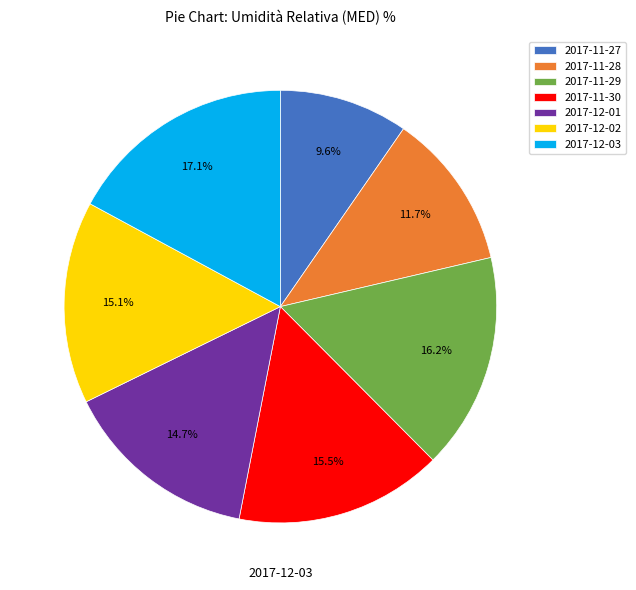

What is the ratio of the value at 2017-11-27 to the value at 2017-12-02?

0.6